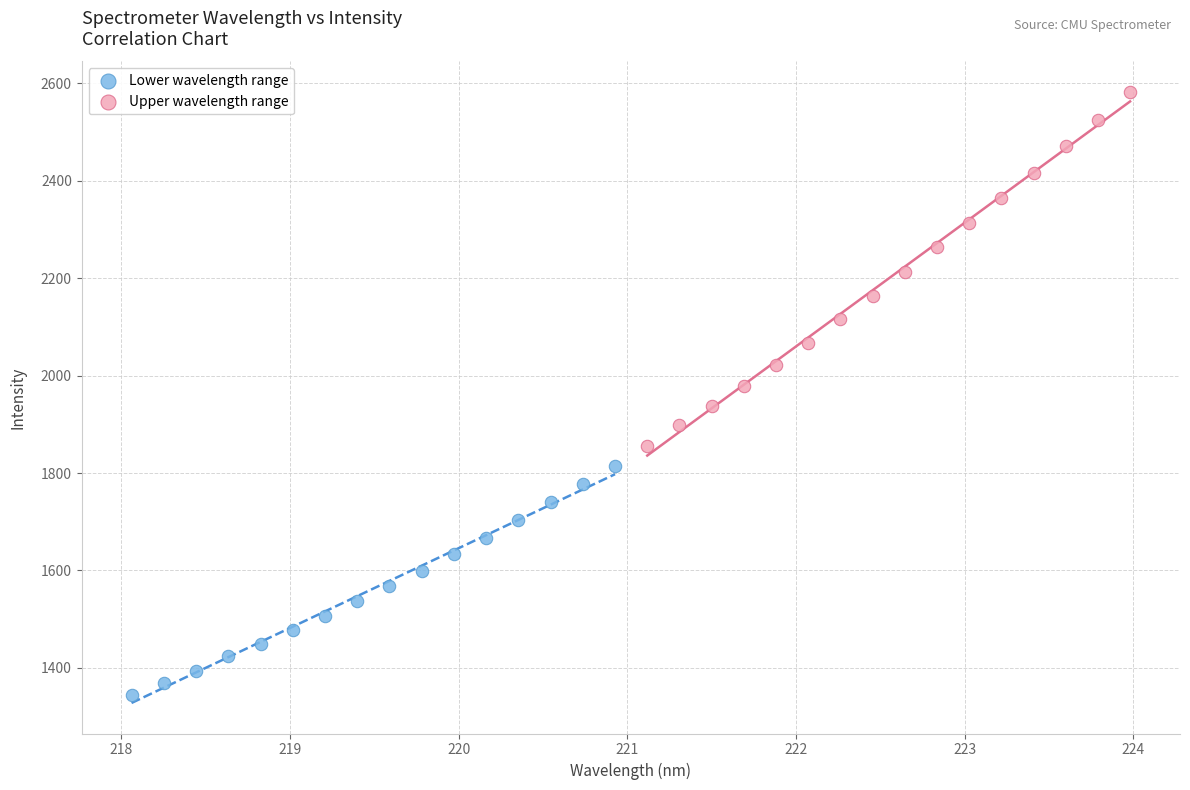

Which series contains the lowest Y value?

Lower wavelength range